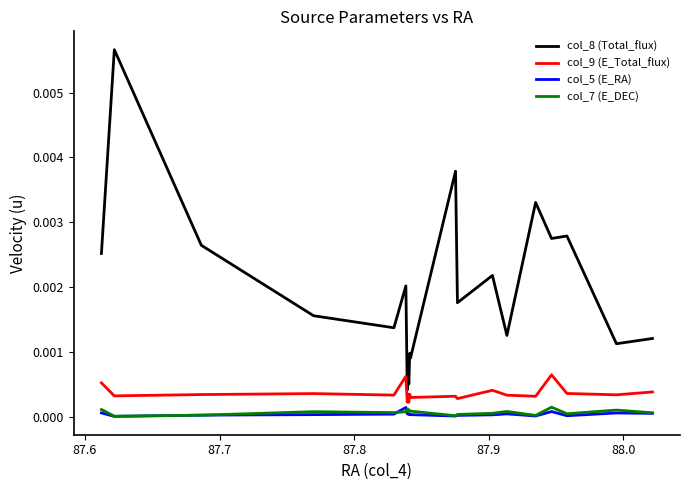

What are all the series names shown in the legend?

col_8 (Total_flux), col_9 (E_Total_flux), col_5 (E_RA), col_7 (E_DEC)